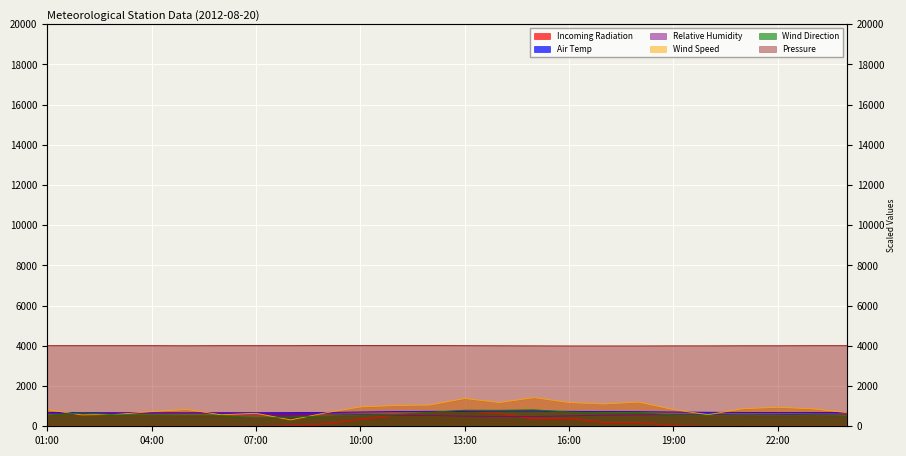

Is the value of Wind Speed at 05:00 greater than the value of Relative Humidity at 11:00?

Yes